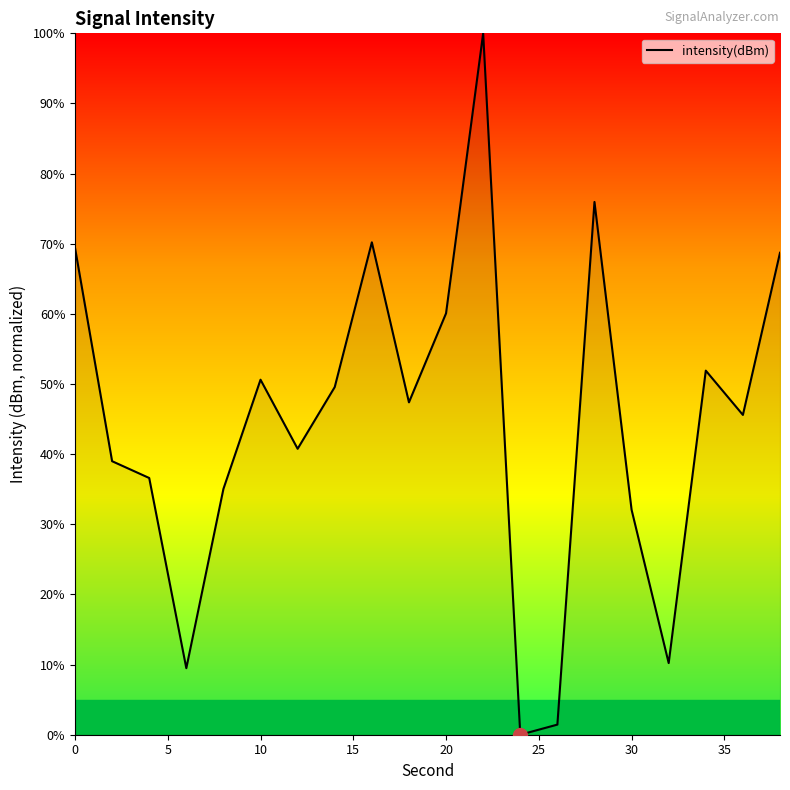

What is the maximum value shown in the chart?

100.0